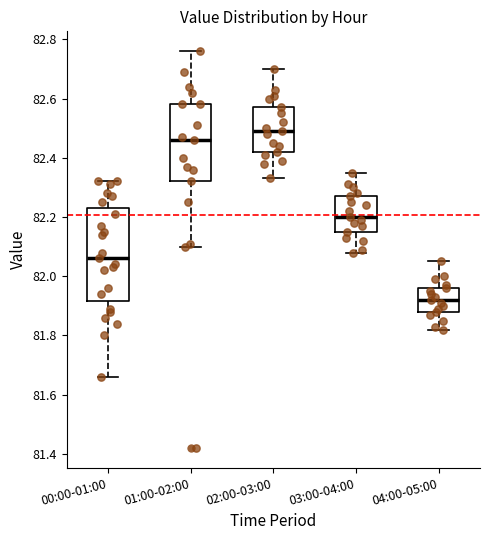

Reading left to right, read every box against the y-axis: the position of its median line, the range the box covers, and the ends of its whiskers. The values are not printed on the chart, so give them approximately, as read against the axis.

00:00-01:00: median 82.06, box 81.92 to 82.24, whiskers 81.66 to 82.32
01:00-02:00: median 82.46, box 82.32 to 82.58, whiskers 82.10 to 82.76
02:00-03:00: median 82.50, box 82.42 to 82.58, whiskers 82.34 to 82.70
03:00-04:00: median 82.20, box 82.16 to 82.28, whiskers 82.08 to 82.36
04:00-05:00: median 81.92, box 81.88 to 81.96, whiskers 81.82 to 82.06